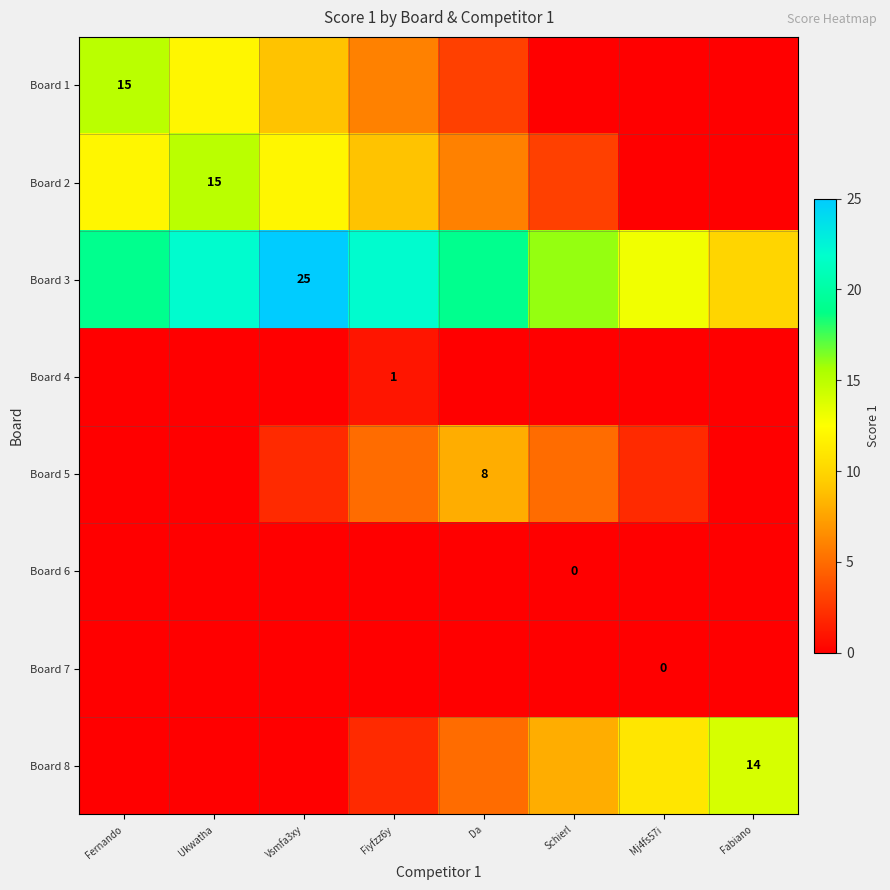

At how many categories does at least one series exceed 17?

5